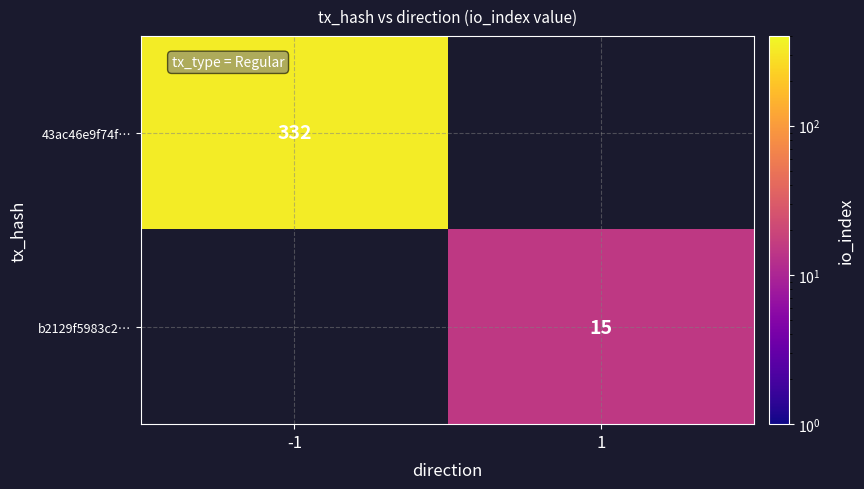

True or false: b2129f5983c2… has a value of 15 at 1.

True